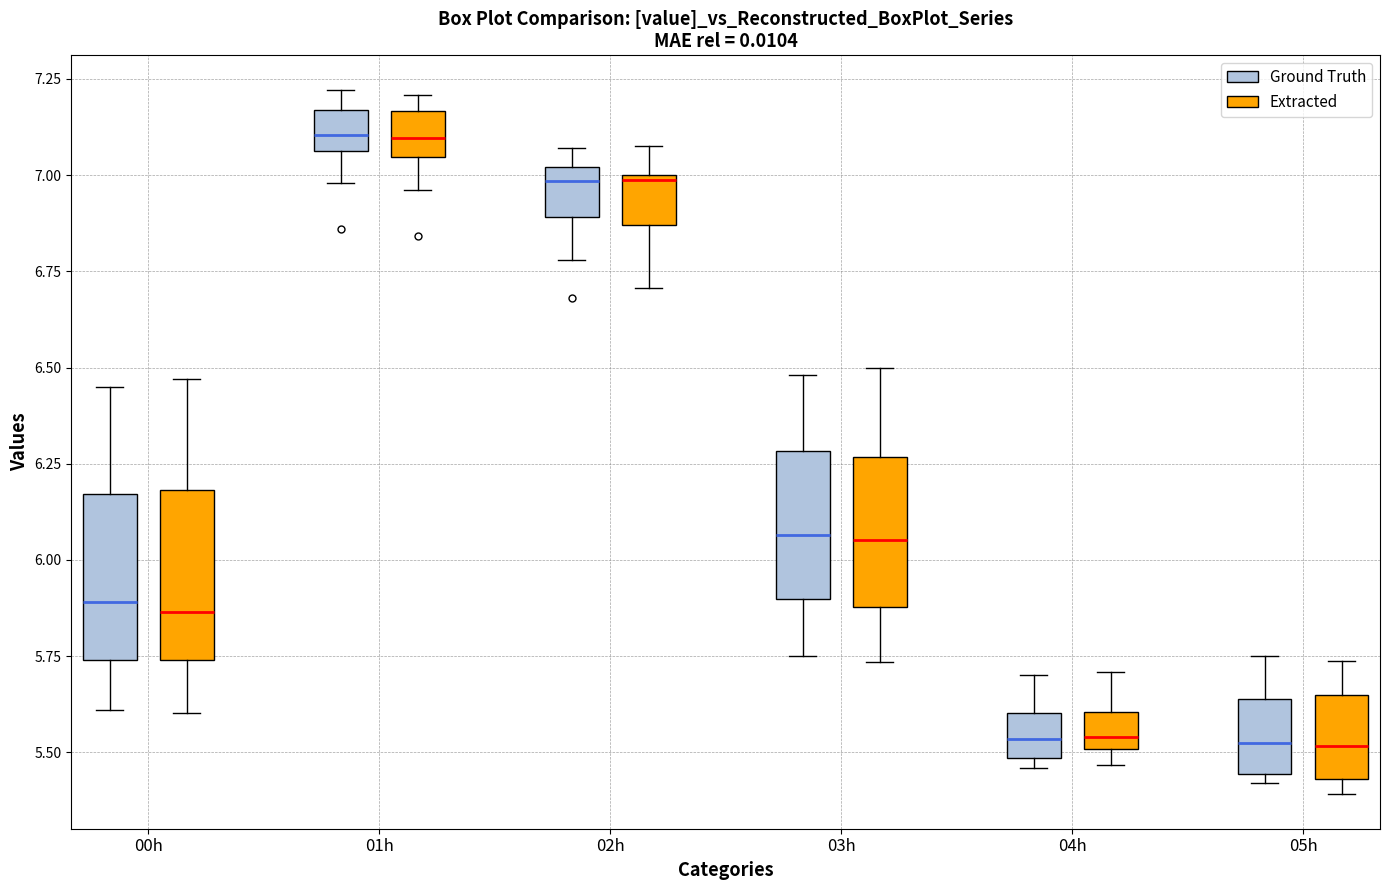

Reading left to right, transcribe this box plot: for each box, give where its median line is, the range the box spans, and where its two whiskers end, as read against the y-axis. The values are not printed on the chart, so give them approximately, as read against the axis.

00h (Ground Truth): median 5.90, box 5.75 to 6.15, whiskers 5.60 to 6.45
00h (Extracted): median 5.85, box 5.75 to 6.20, whiskers 5.60 to 6.45
01h (Ground Truth): median 7.10, box 7.05 to 7.15, whiskers 7.00 to 7.20
01h (Extracted): median 7.10, box 7.05 to 7.15, whiskers 6.95 to 7.20
02h (Ground Truth): median 7.00 (just below the box's upper edge), box 6.90 to 7.00, whiskers 6.80 to 7.05
02h (Extracted): median 7.00, box 6.85 to 7.00, whiskers 6.70 to 7.10
03h (Ground Truth): median 6.05, box 5.90 to 6.30, whiskers 5.75 to 6.50
03h (Extracted): median 6.05, box 5.90 to 6.25, whiskers 5.75 to 6.50
04h (Ground Truth): median 5.55, box 5.50 to 5.60, whiskers 5.45 to 5.70
04h (Extracted): median 5.55, box 5.50 to 5.60, whiskers 5.45 to 5.70
05h (Ground Truth): median 5.55, box 5.45 to 5.65, whiskers 5.40 to 5.75
05h (Extracted): median 5.50, box 5.45 to 5.65, whiskers 5.40 to 5.75